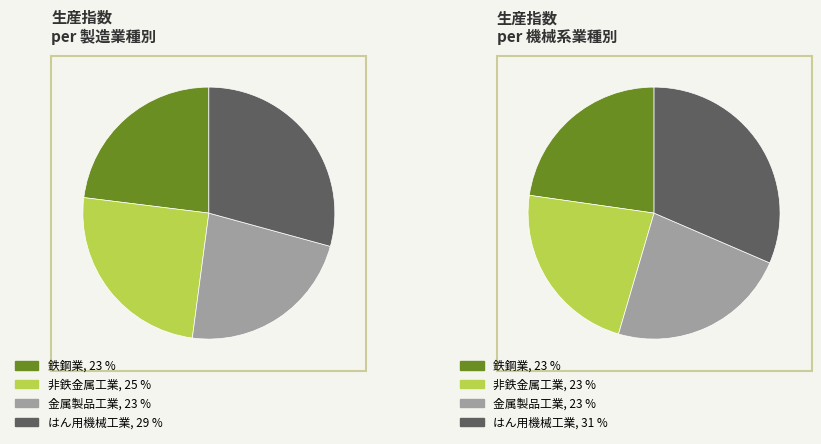

Which series changed the most between 8 and 13?

はん用機械工業